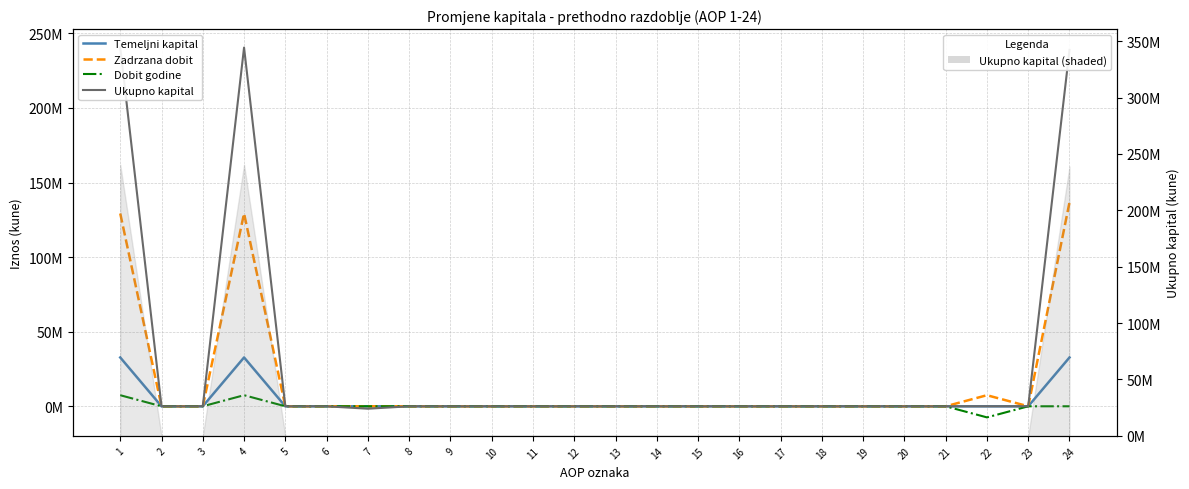

True or false: Dobit godine has a value of 0 at 9.

True